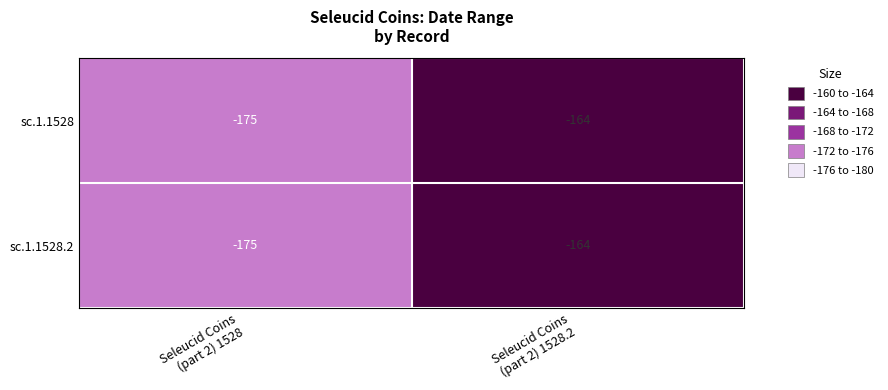

What is the maximum value for sc.1.1528?

-164